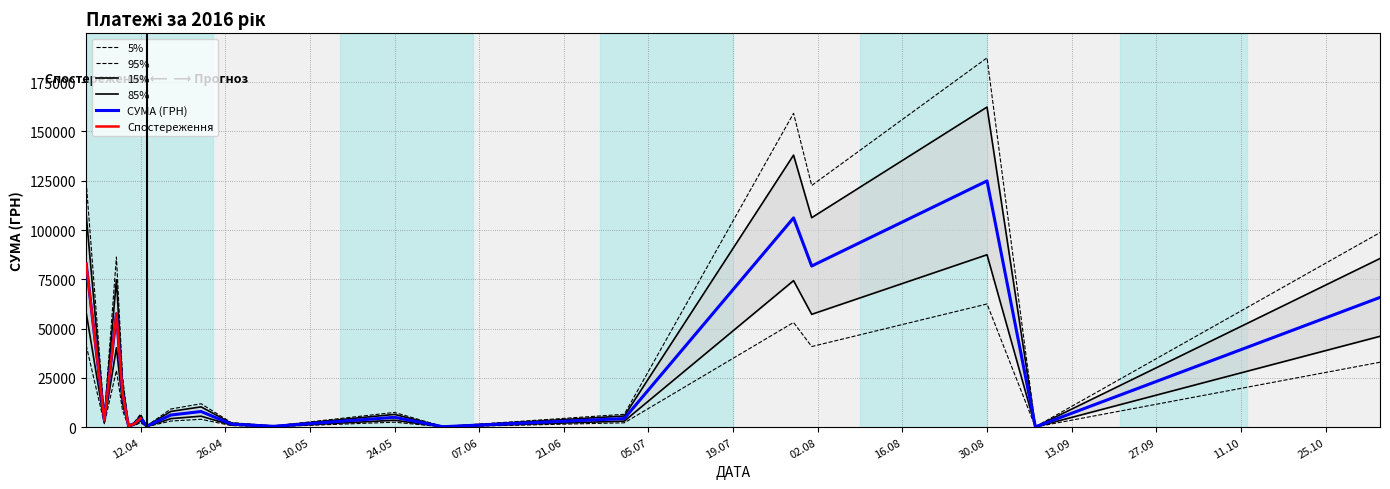

The chart shows a value of 7425.0 at 24.05. True or false?

True